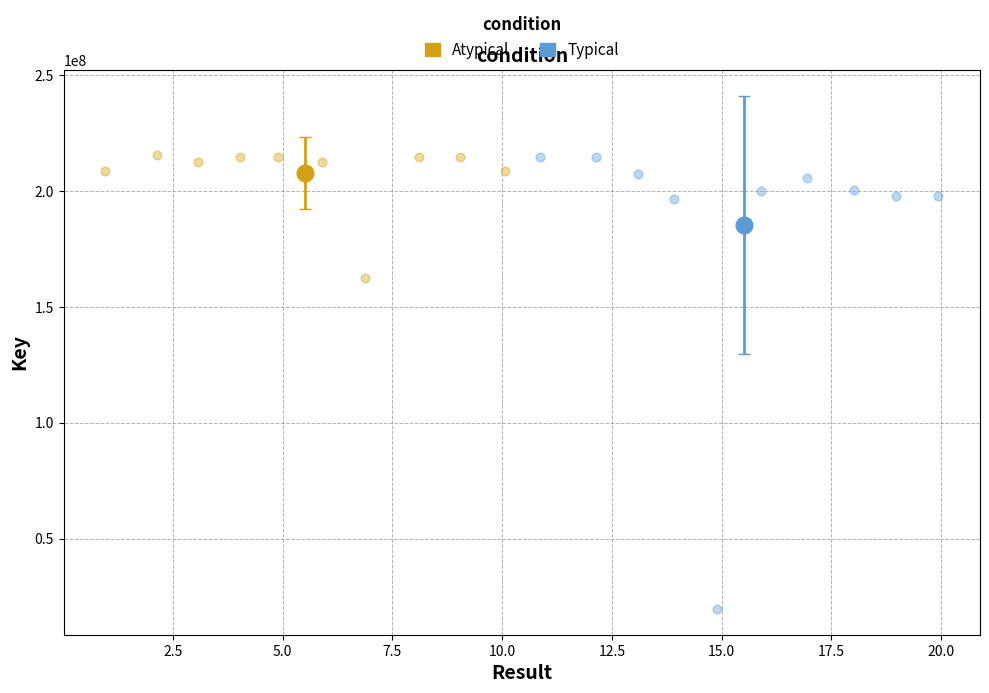

Which series has the largest Y range (max minus min)?

Typical